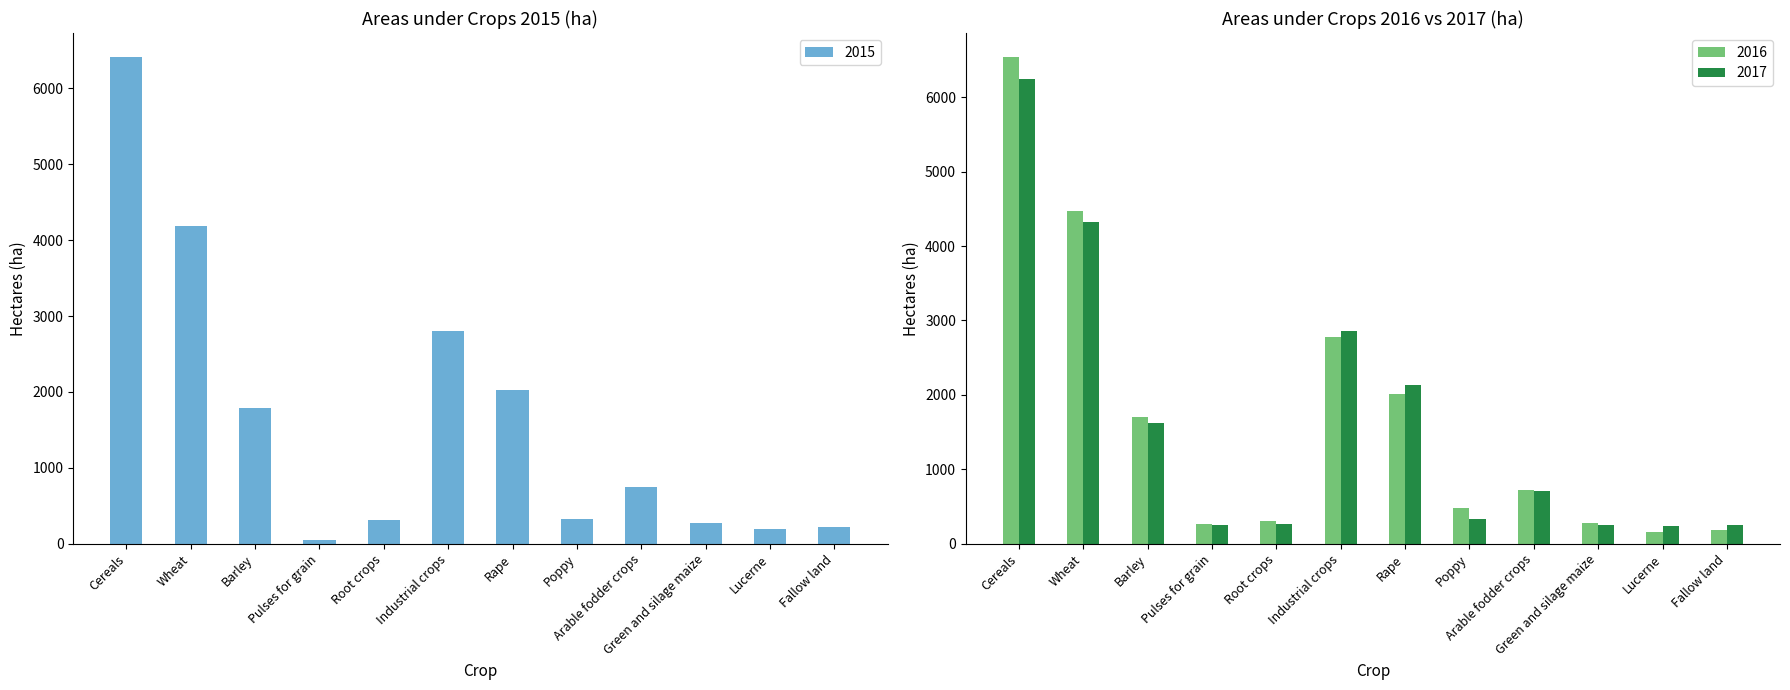

What is the difference between the maximum and second lowest values in the 2016 series?

6344.2